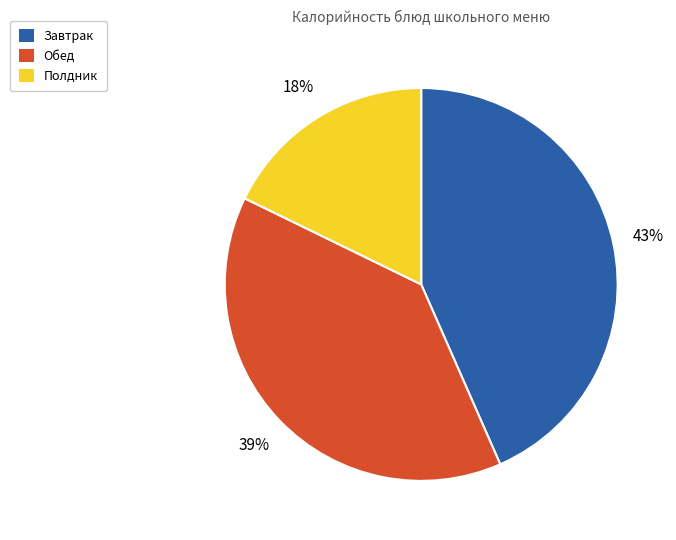

How many slices are in this pie chart?

3